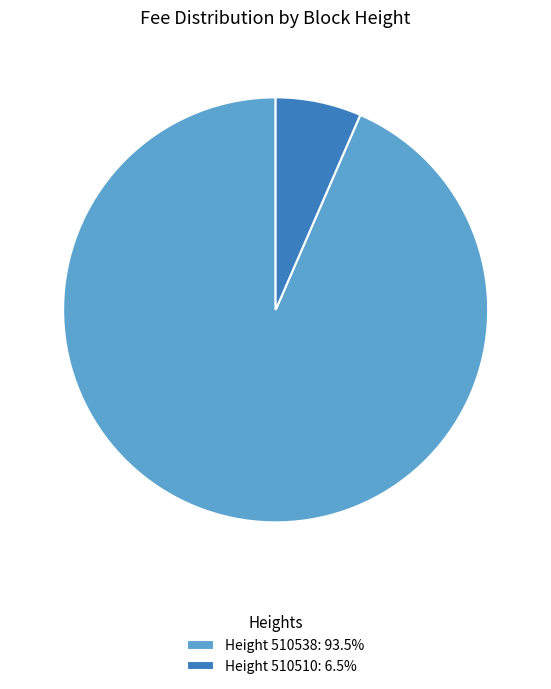

Combined, do Height 510510: 6.5% and Height 510538: 93.5% account for over 50%?

Yes